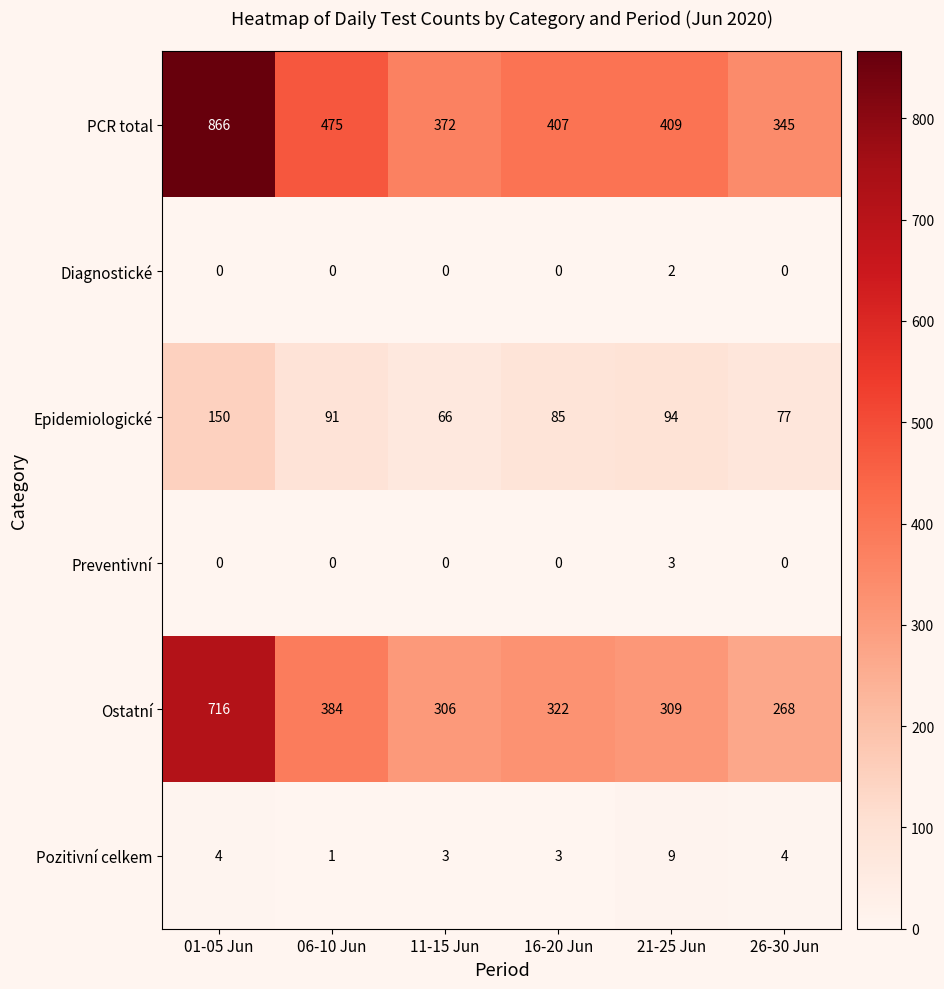

What is the difference between the maximum and minimum values in the Preventivní series?

3